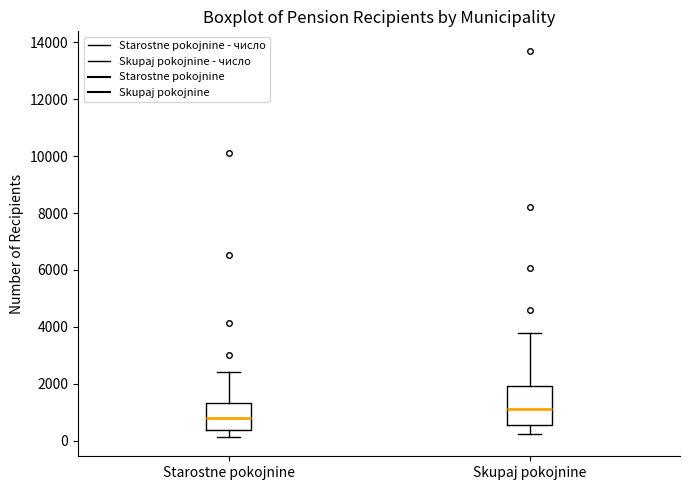

Comparing the boxes themselves (not the whiskers), which one is the tallest?

Skupaj pokojnine